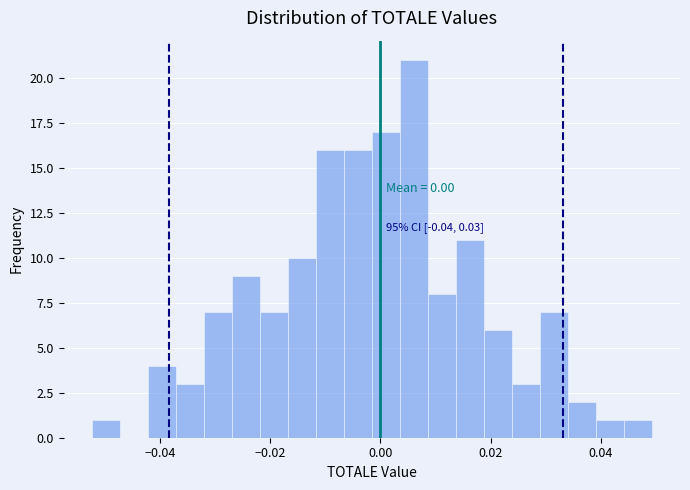

Around what value on the x-axis is the tallest bar? Give the approximate position of its centre, as read against the axis.

0.006